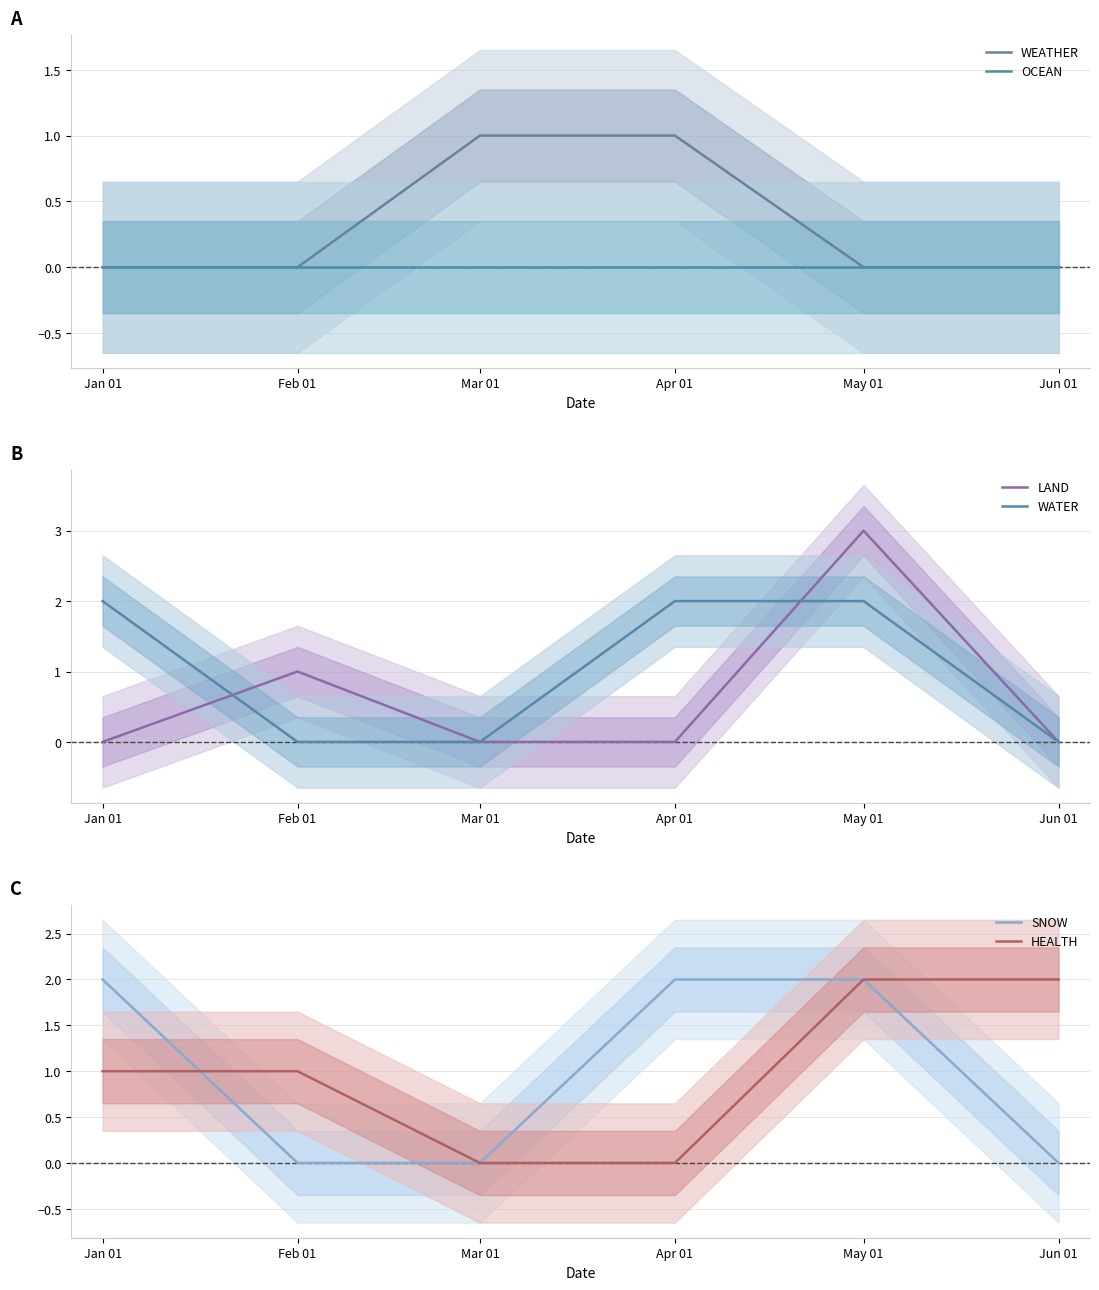

Is it true that WATER equals 3 at Apr 01?

False